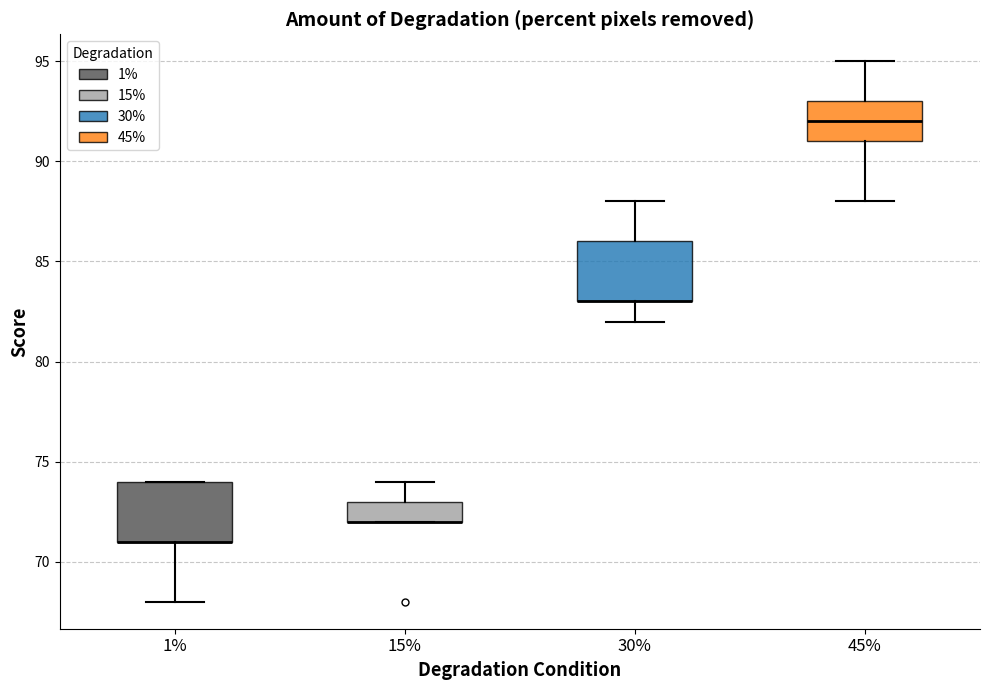

Where is the lower edge of the box at x = 1% on the y-axis? The values are not printed on the chart, so give them approximately, as read against the axis.

71